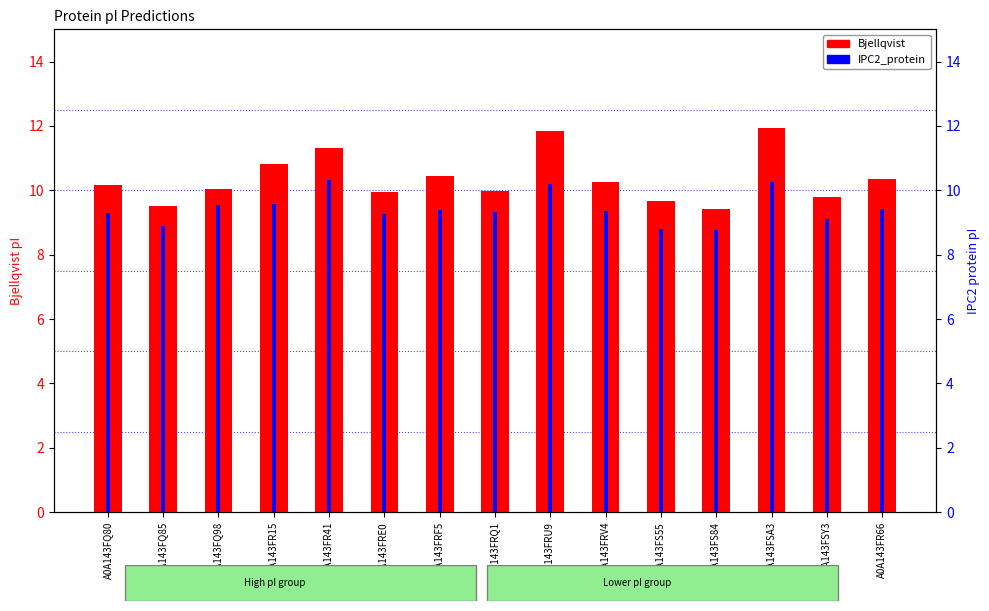

Which category has the highest value in the Bjellqvist series?

A0A143FSA3